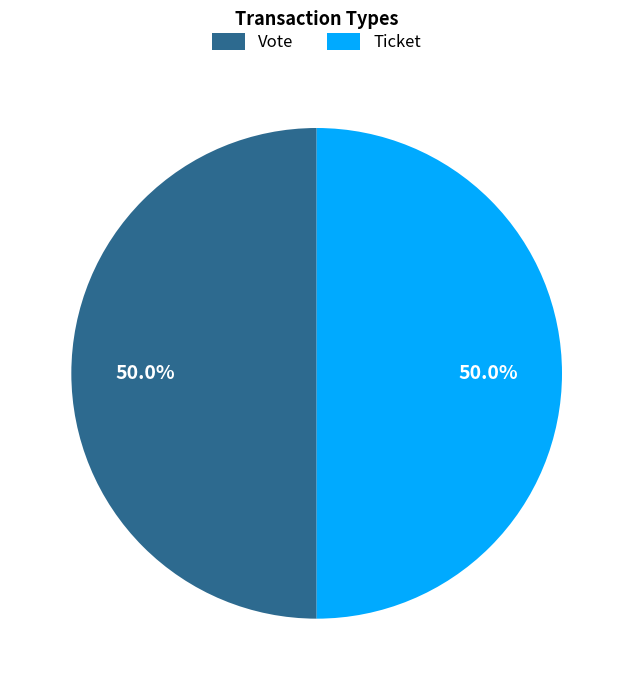

To the nearest percent, what is the average slice percentage?

50%